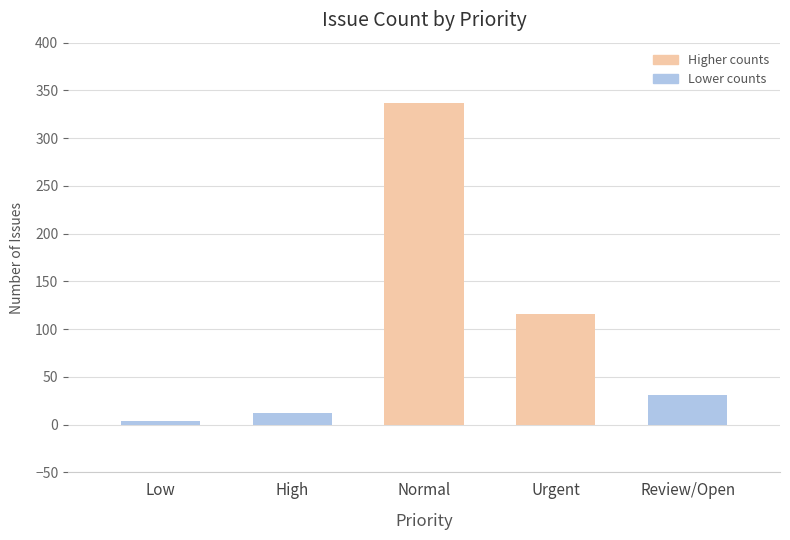

What is the maximum value shown in the chart?

337